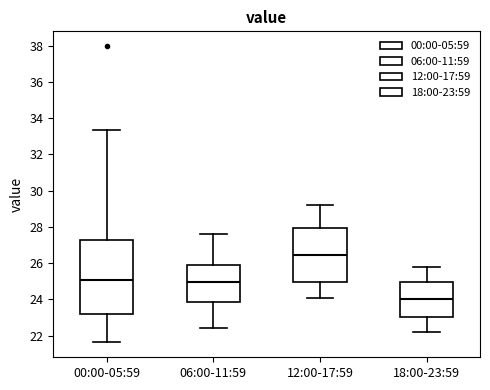

Reading left to right, read every box against the y-axis: the position of its median line, the range the box covers, and the ends of its whiskers. The values are not printed on the chart, so give them approximately, as read against the axis.

00:00-05:59: median 25.0, box 23.2 to 27.2, whiskers 21.6 to 33.4
06:00-11:59: median 25.0, box 23.8 to 26.0, whiskers 22.4 to 27.6
12:00-17:59: median 26.4, box 25.0 to 28.0, whiskers 24.2 to 29.2
18:00-23:59: median 24.0, box 23.0 to 25.0, whiskers 22.2 to 25.8